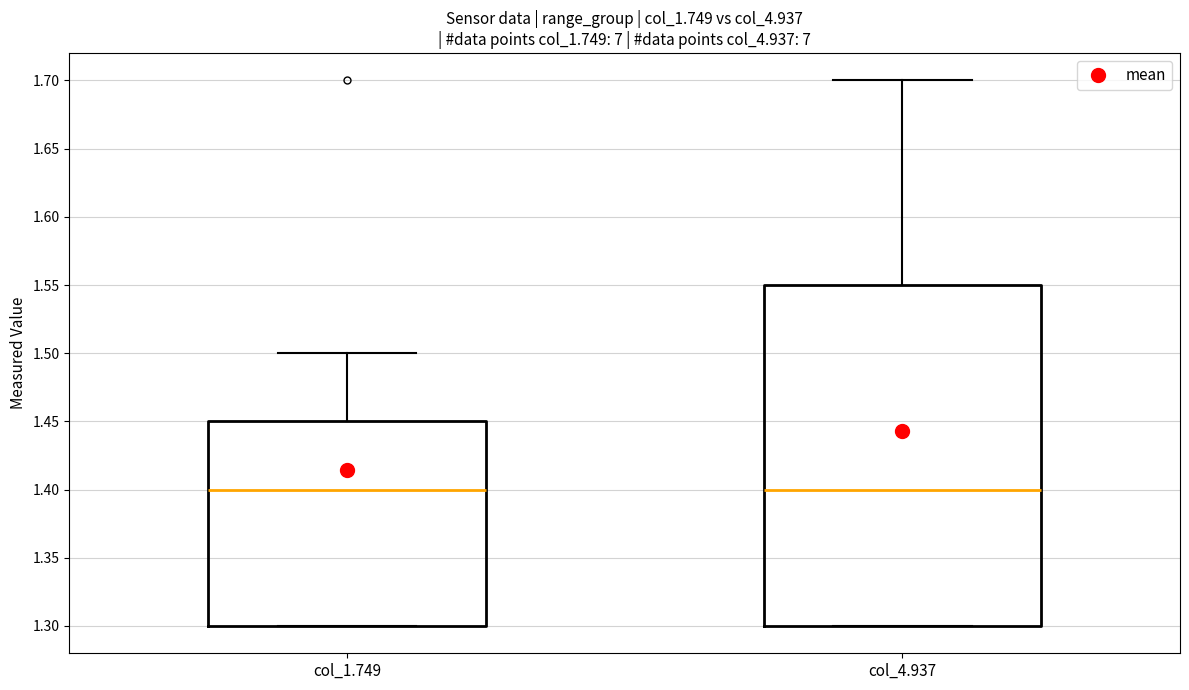

Where does the upper whisker of the box for col_4.937 end on the y-axis? The values are not printed on the chart, so give them approximately, as read against the axis.

1.70